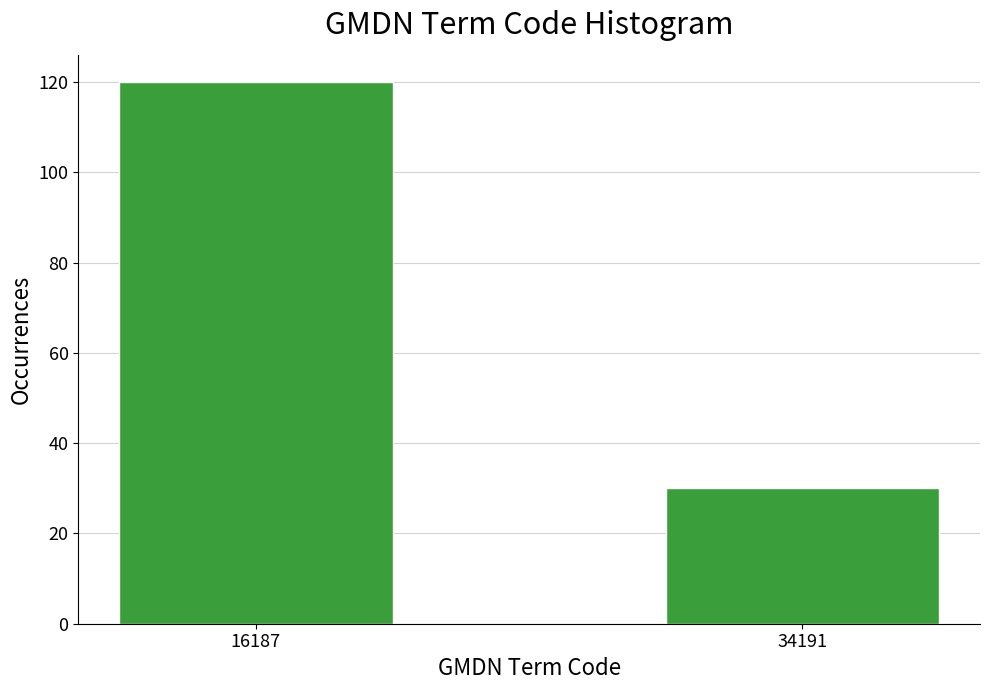

Reading left to right, list all the values displayed in this chart.

120	30